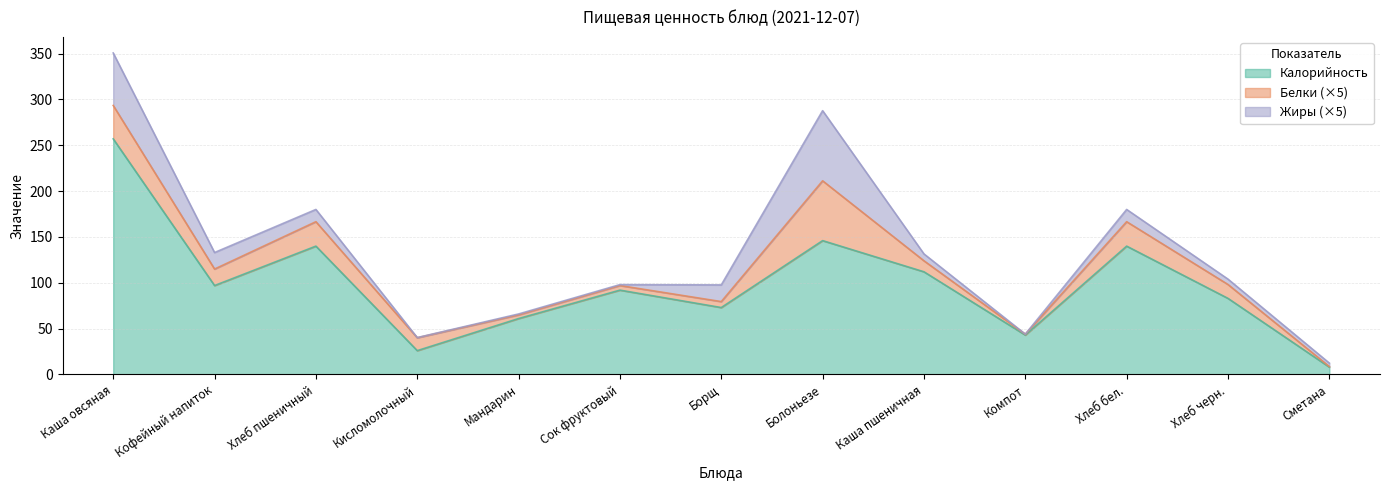

How many interior local valleys does the Жиры series have?

2